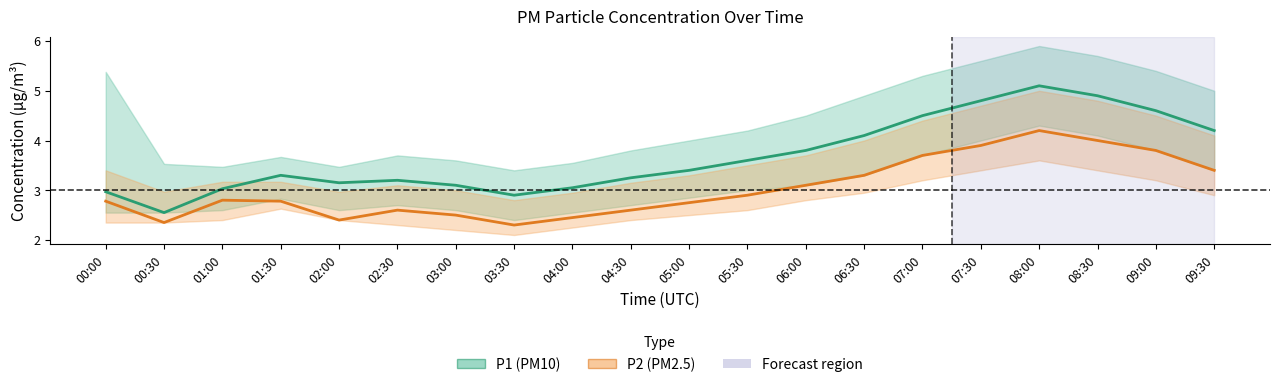

At which category does P1 reach its first local peak?

01:30